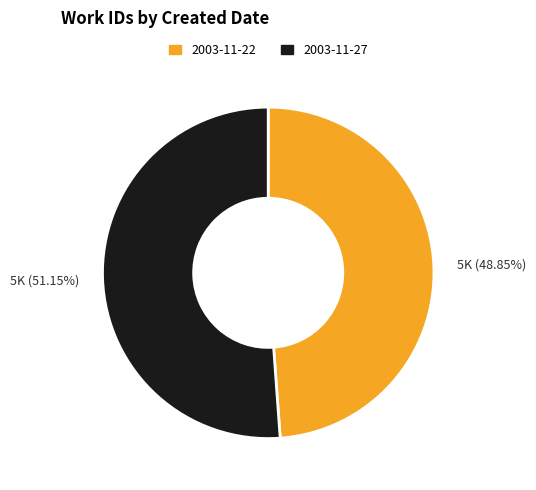

To the nearest percent, what is the average slice percentage?

50%